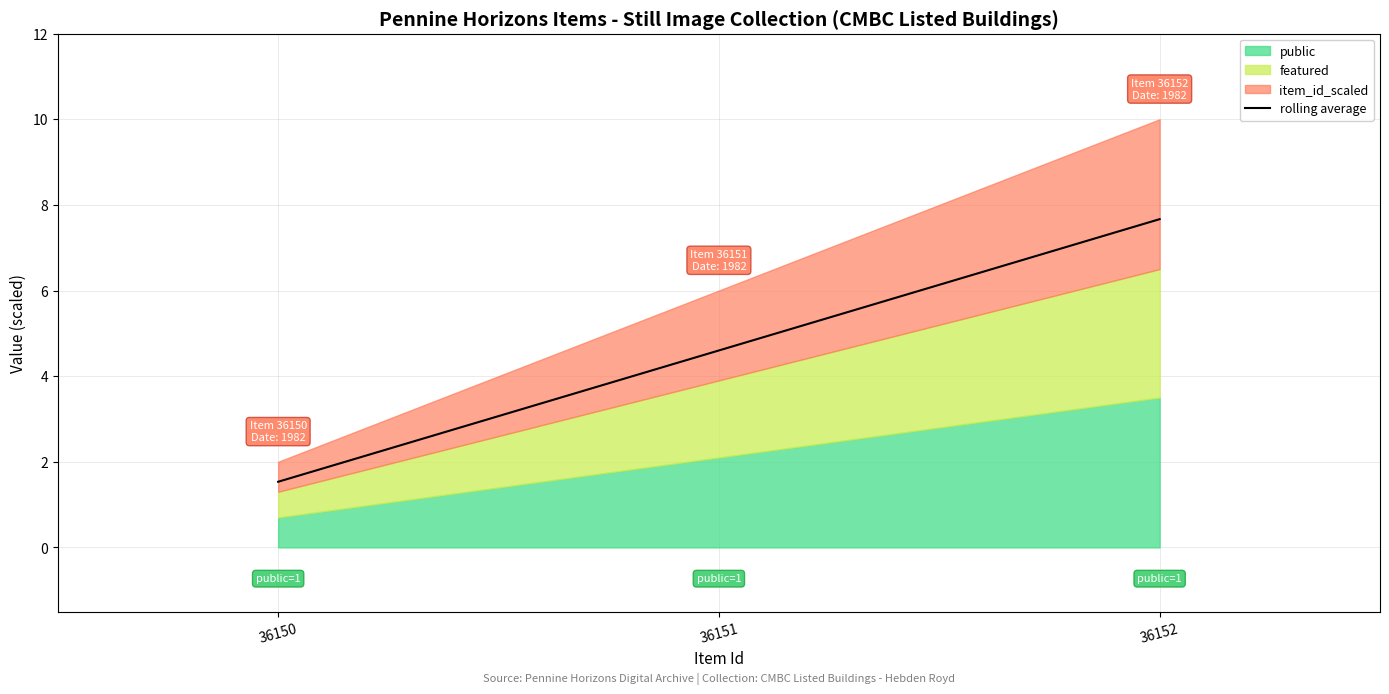

Reading left to right, what are all the values shown in this chart?

36150=1.5	36151=4.6	36152=7.7